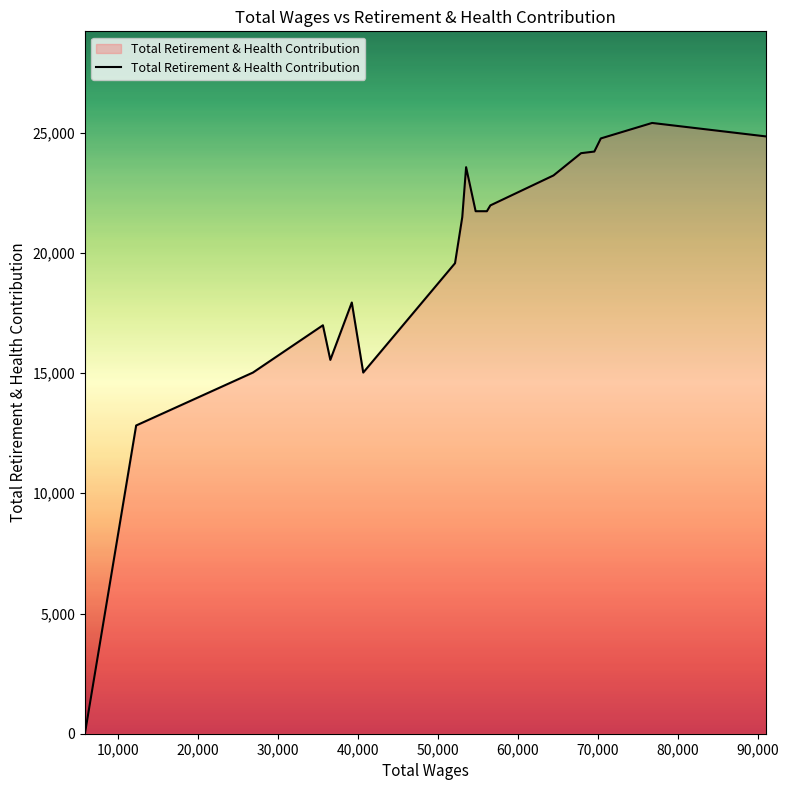

How many distinct data groups are displayed?

1